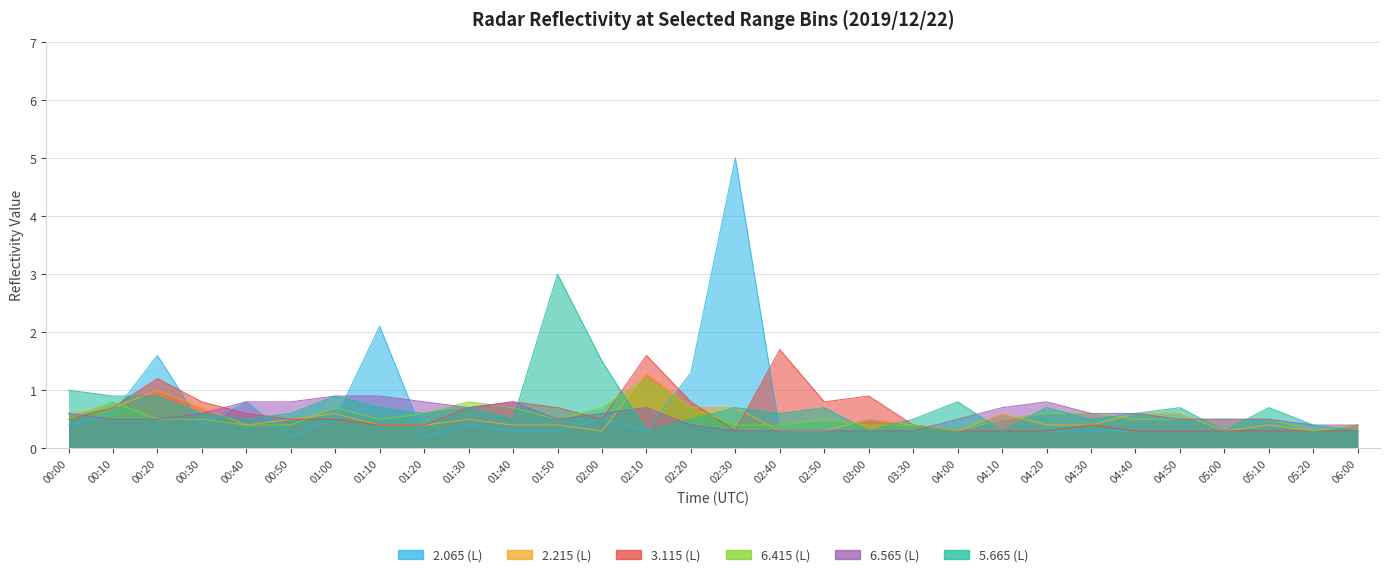

Which series has the largest total across all categories?

5.665